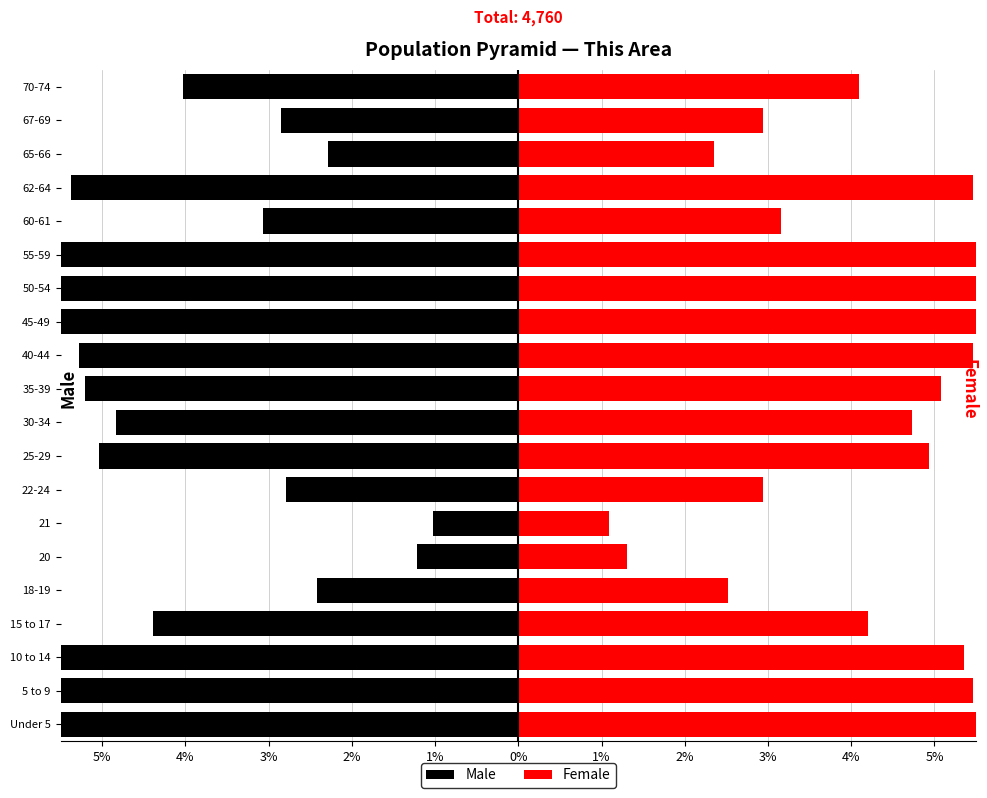

At how many categories does at least one series exceed 3?

14